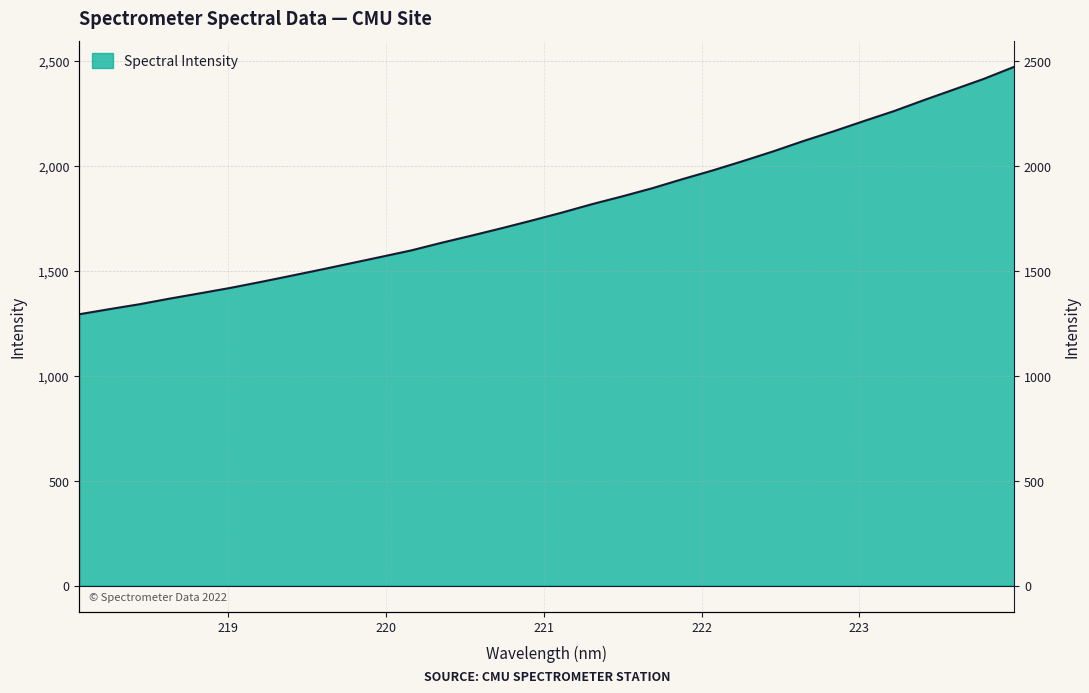

True or false: the data shows 2115.7 at 218.442.

False